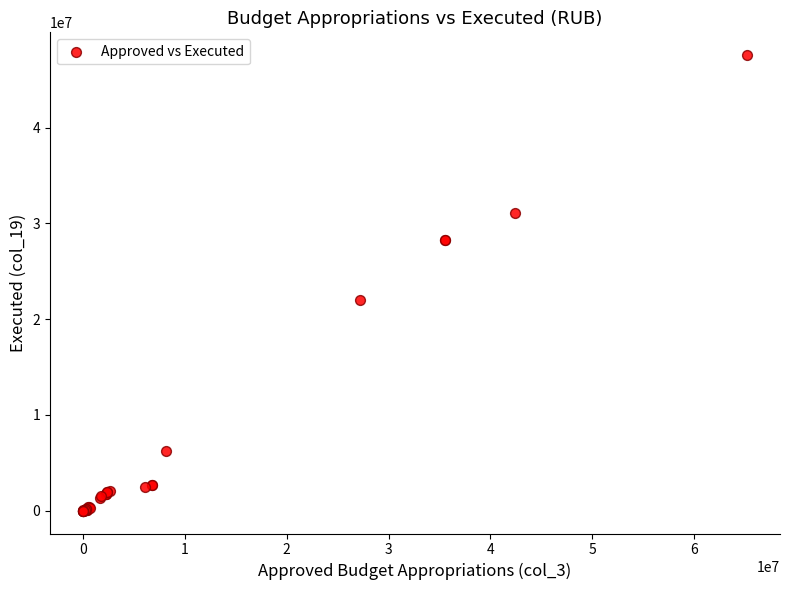

What Y value in the scatter plot is closest to 23791174?

22044842.7